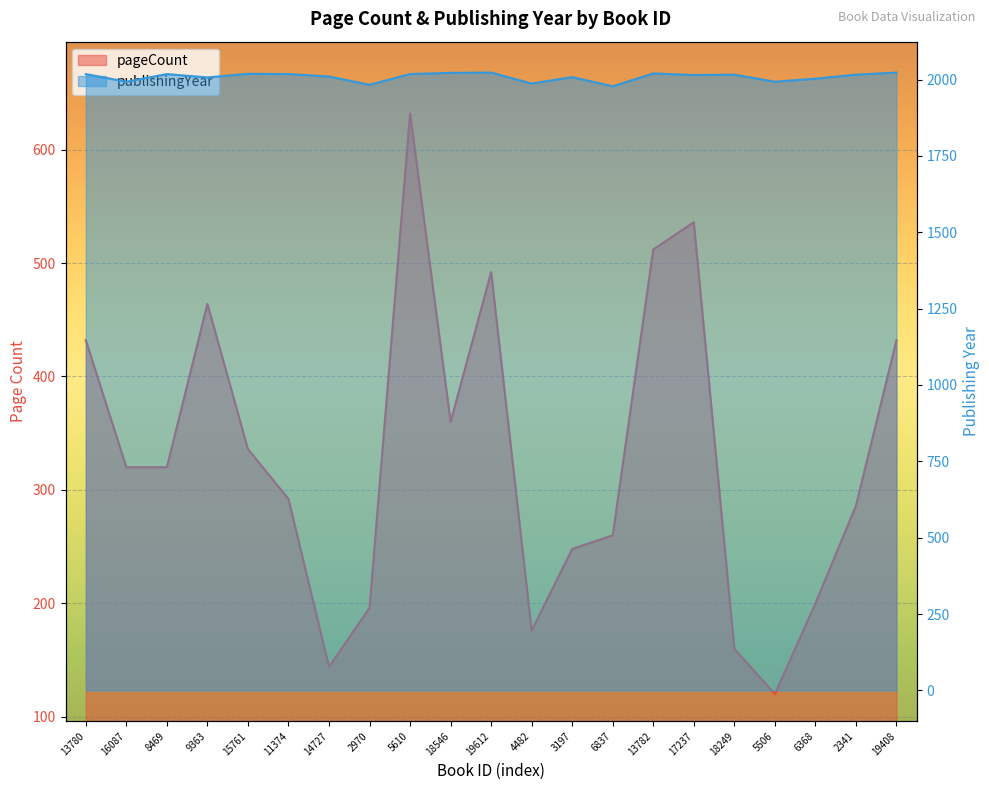

Where is the first local maximum for publishingYear?

8469